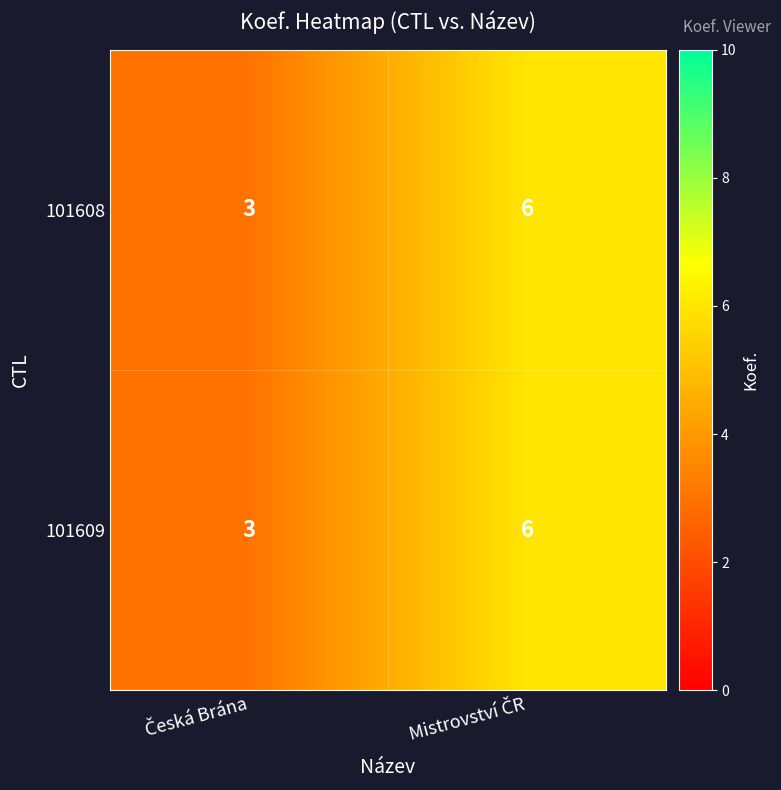

What is the greatest value displayed?

6